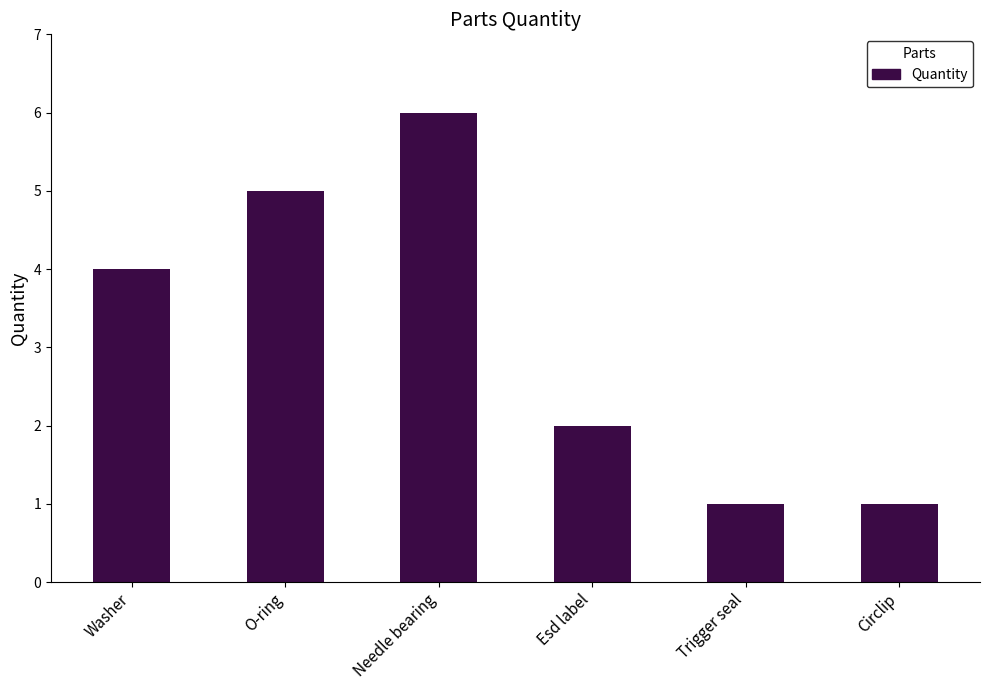

Reading left to right, transcribe all the data shown in this chart.

4	5	6	2	1	1